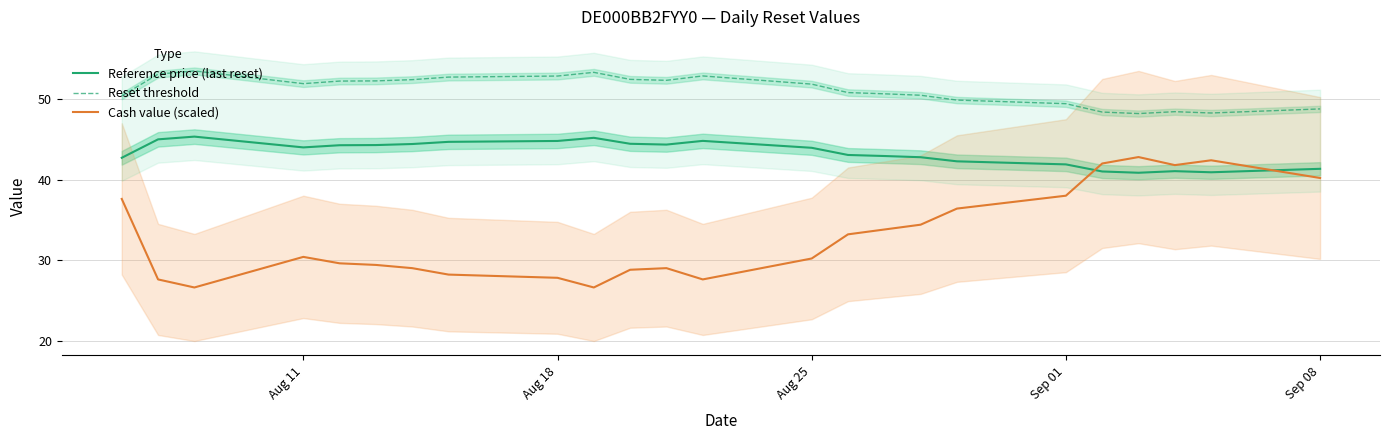

List the series in order of their peak value, highest first.

Reset threshold, Reference price (last reset), Cash value (scaled)